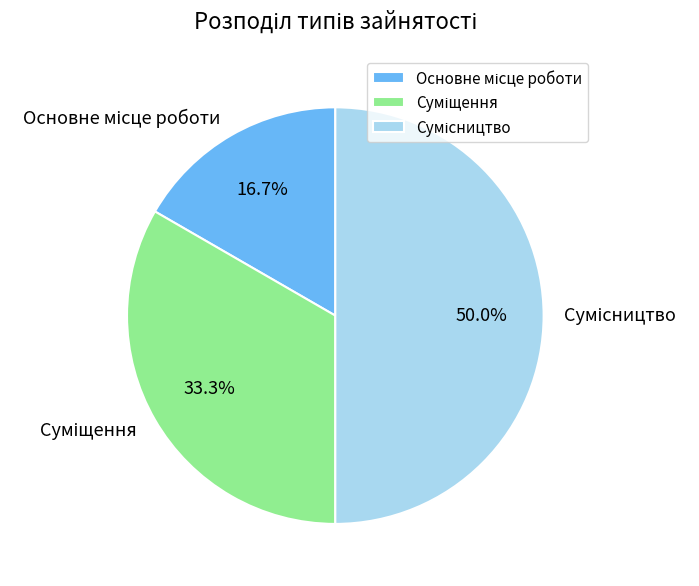

What percentage is NOT represented by Сумісництво?

50.0%